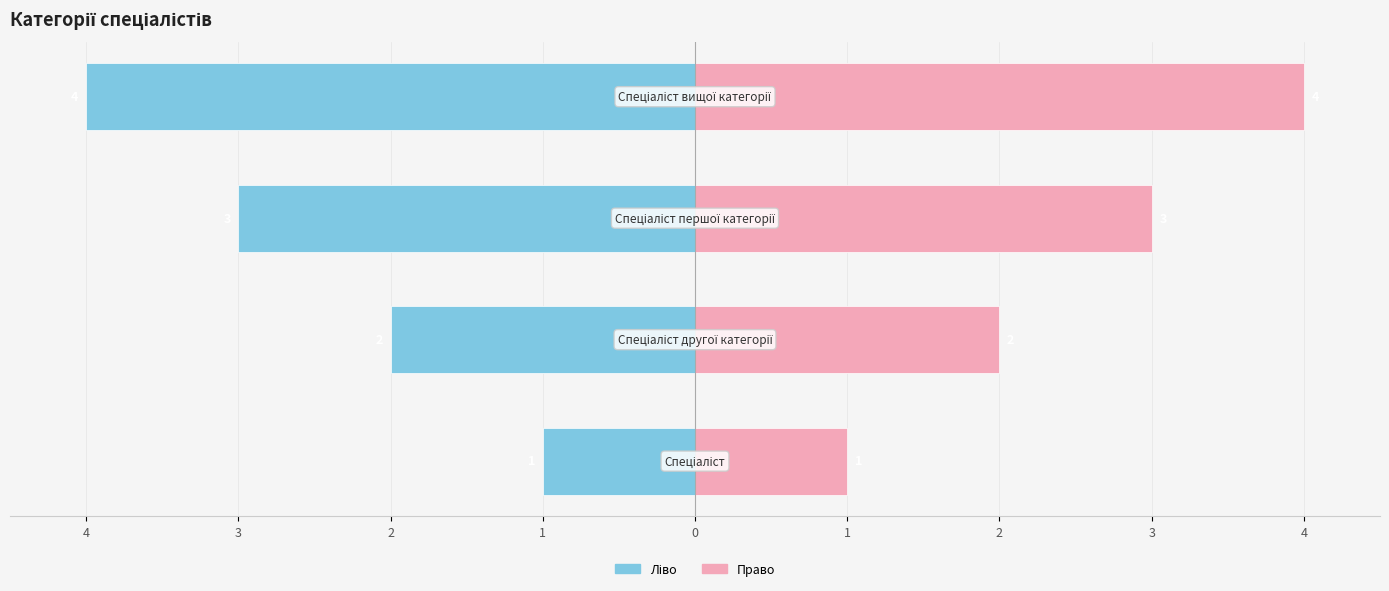

What is the approximate value of Ідентифікатор (ліво) at 2?

-2